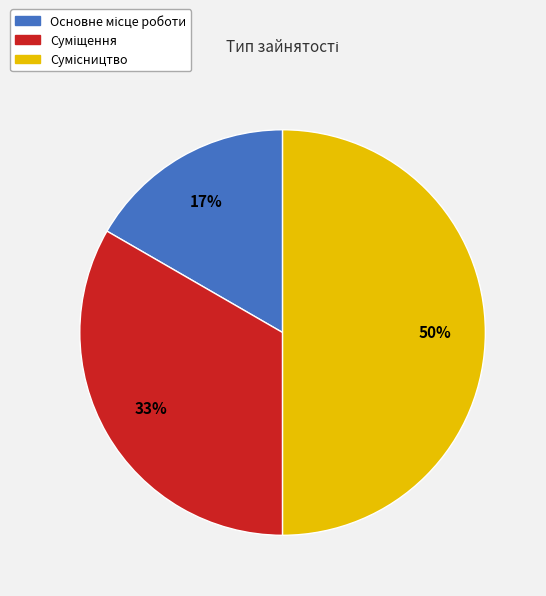

To the nearest percent, what is the difference between the largest and smallest slice percentages?

33%